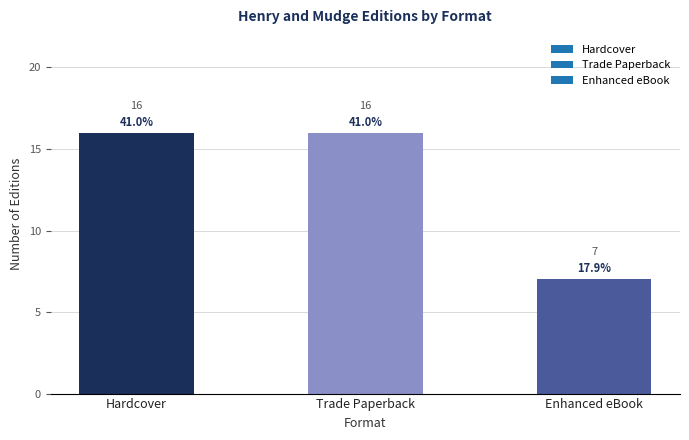

Does the chart contain any negative values?

No